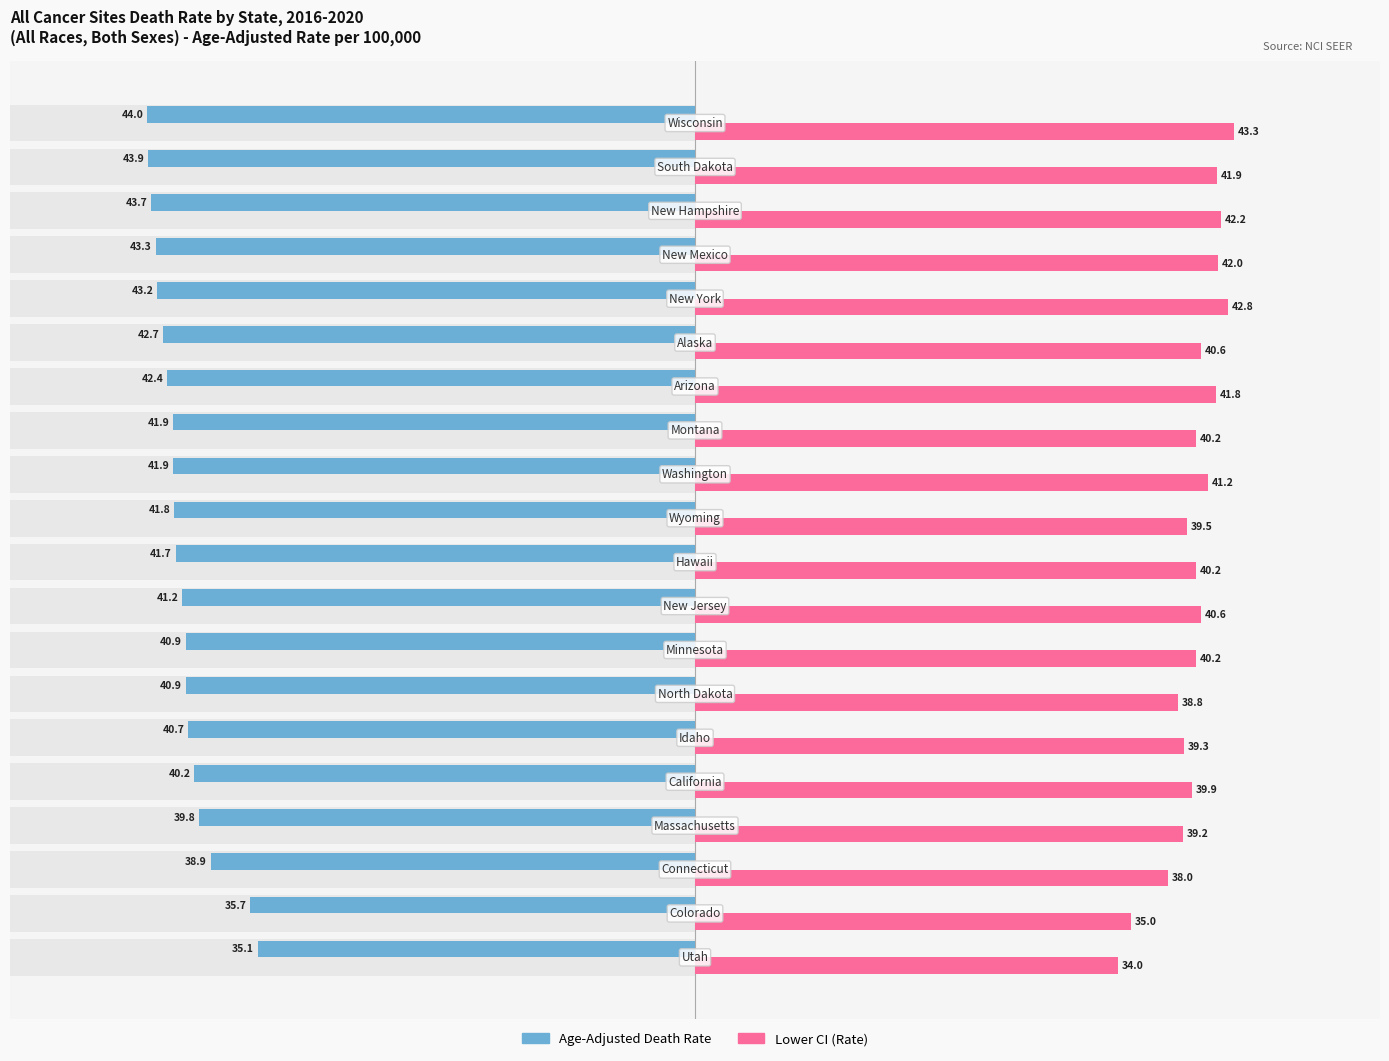

What is the difference between the second highest and minimum values in the Lower CI (Rate) series?

8.8